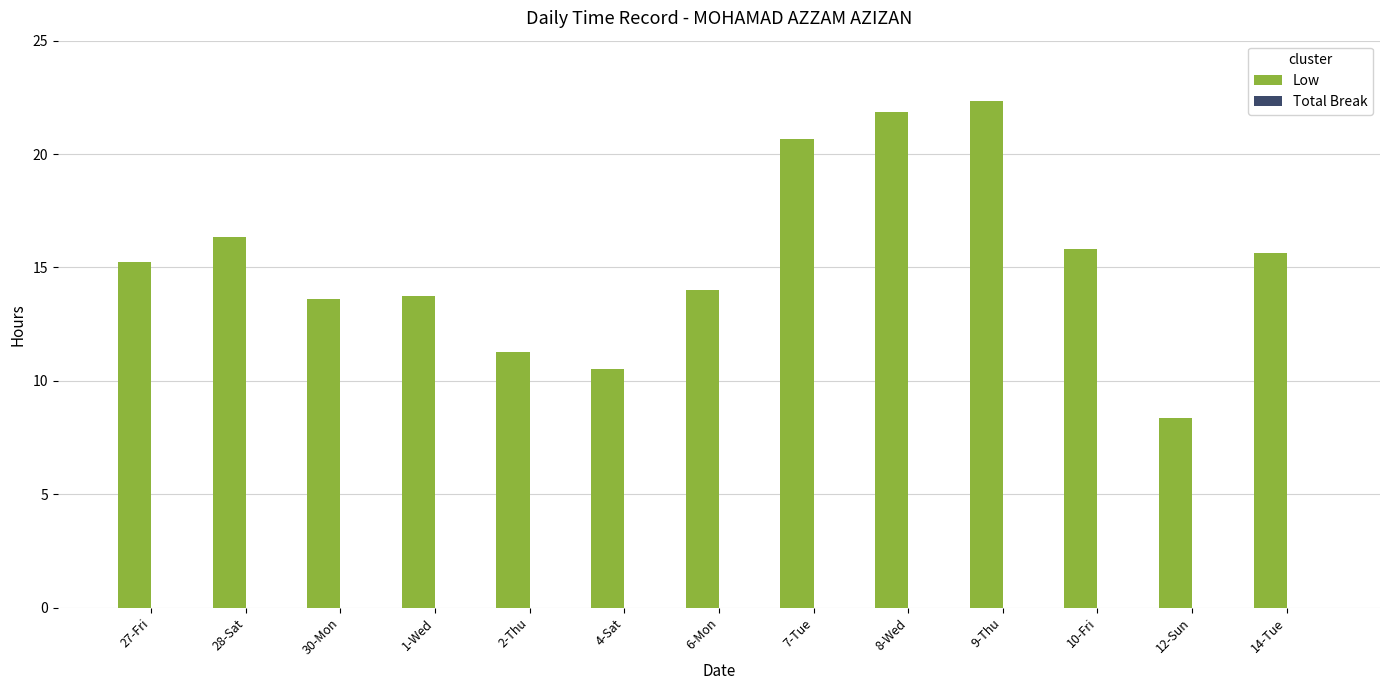

Which has a higher value, 27-Fri or 10-Fri?

10-Fri